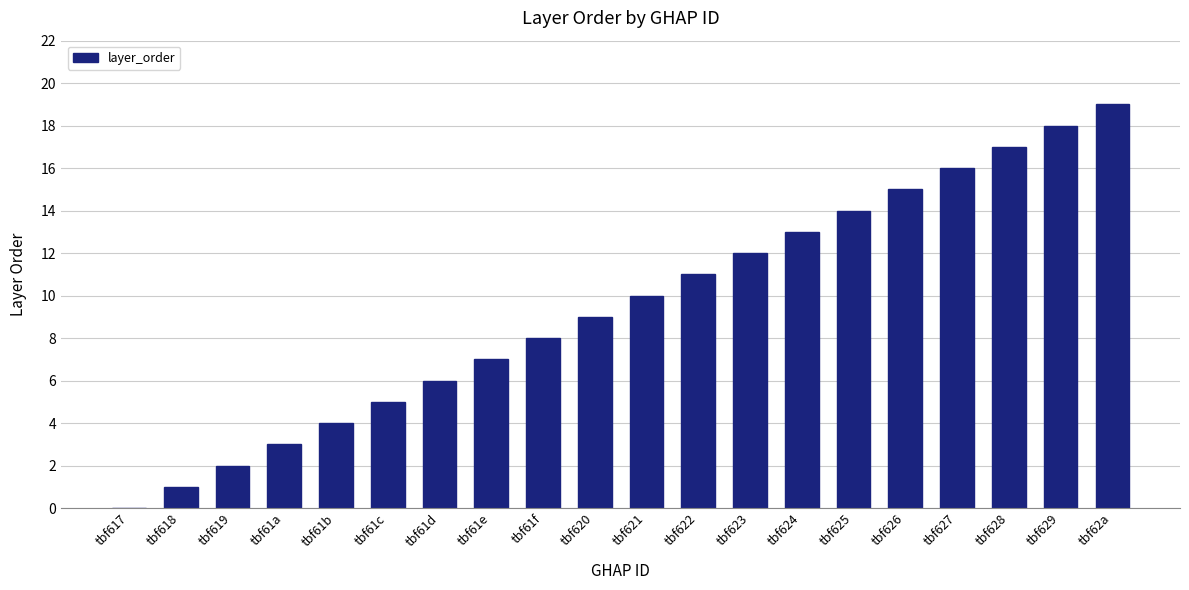

What is the sum of the values at tbf61c and tbf618?

6